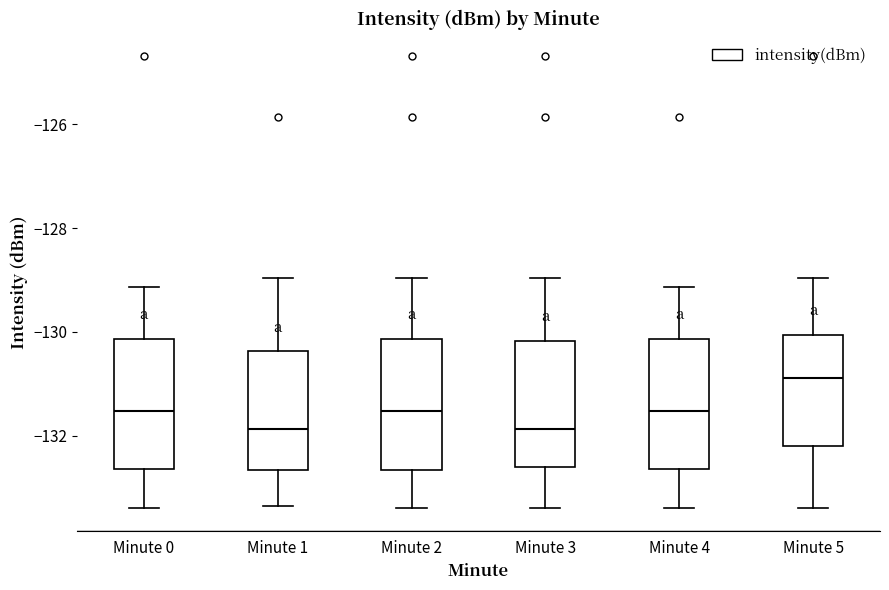

Which box has the highest median line?

Minute 5